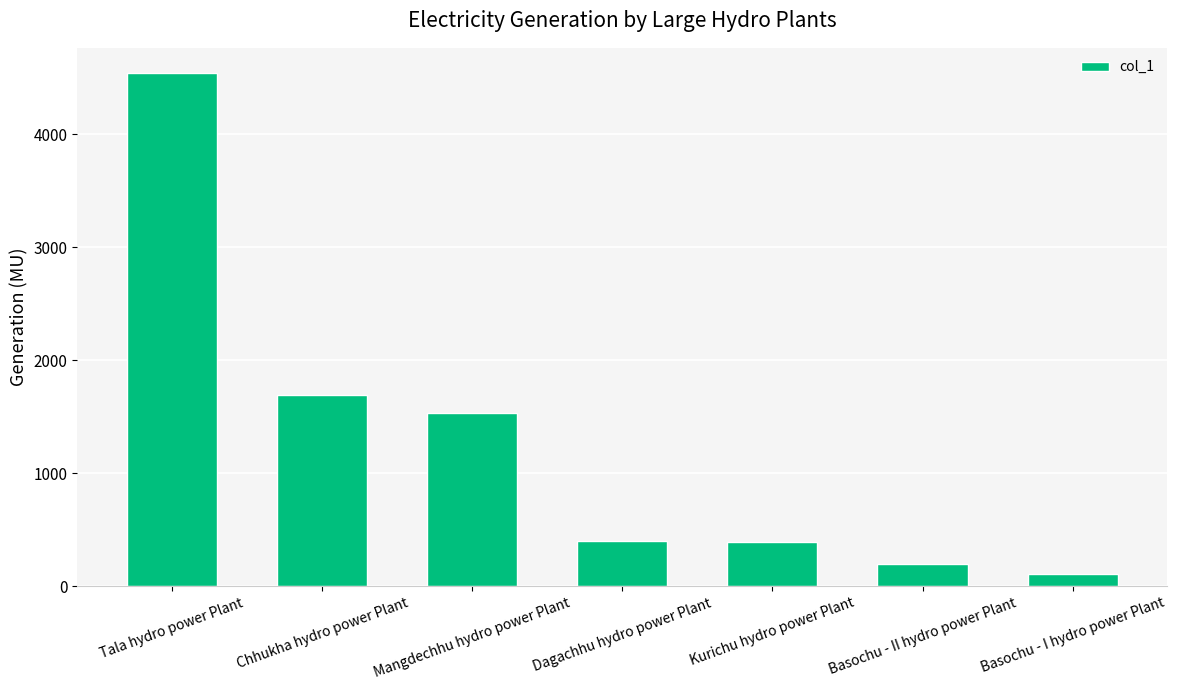

Is it true that the value at Kurichu hydro power Plant is 708.1?

False